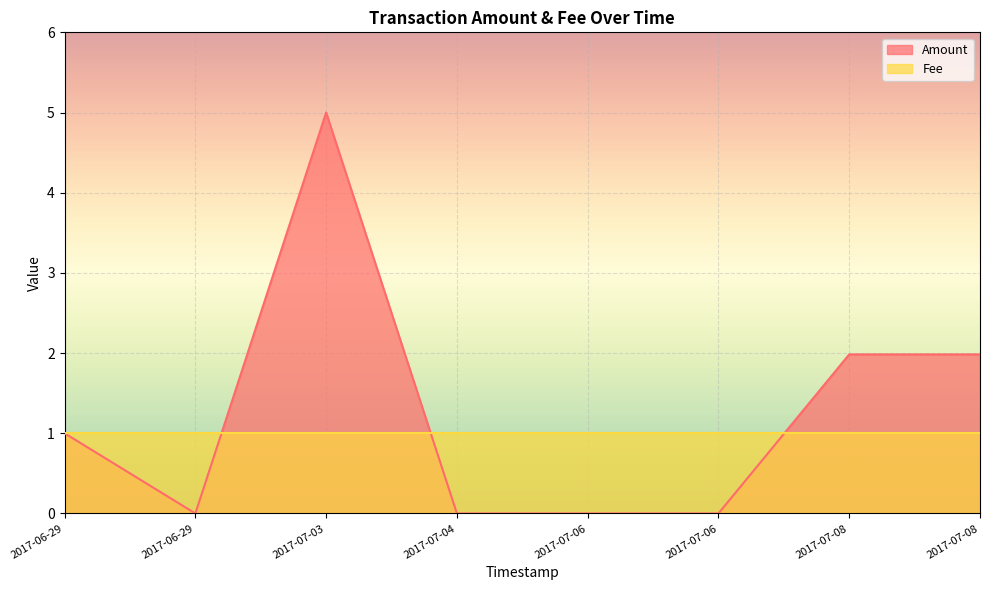

The Fee series shows 1.5 at 2017-06-29 06:34:05. True or false?

False